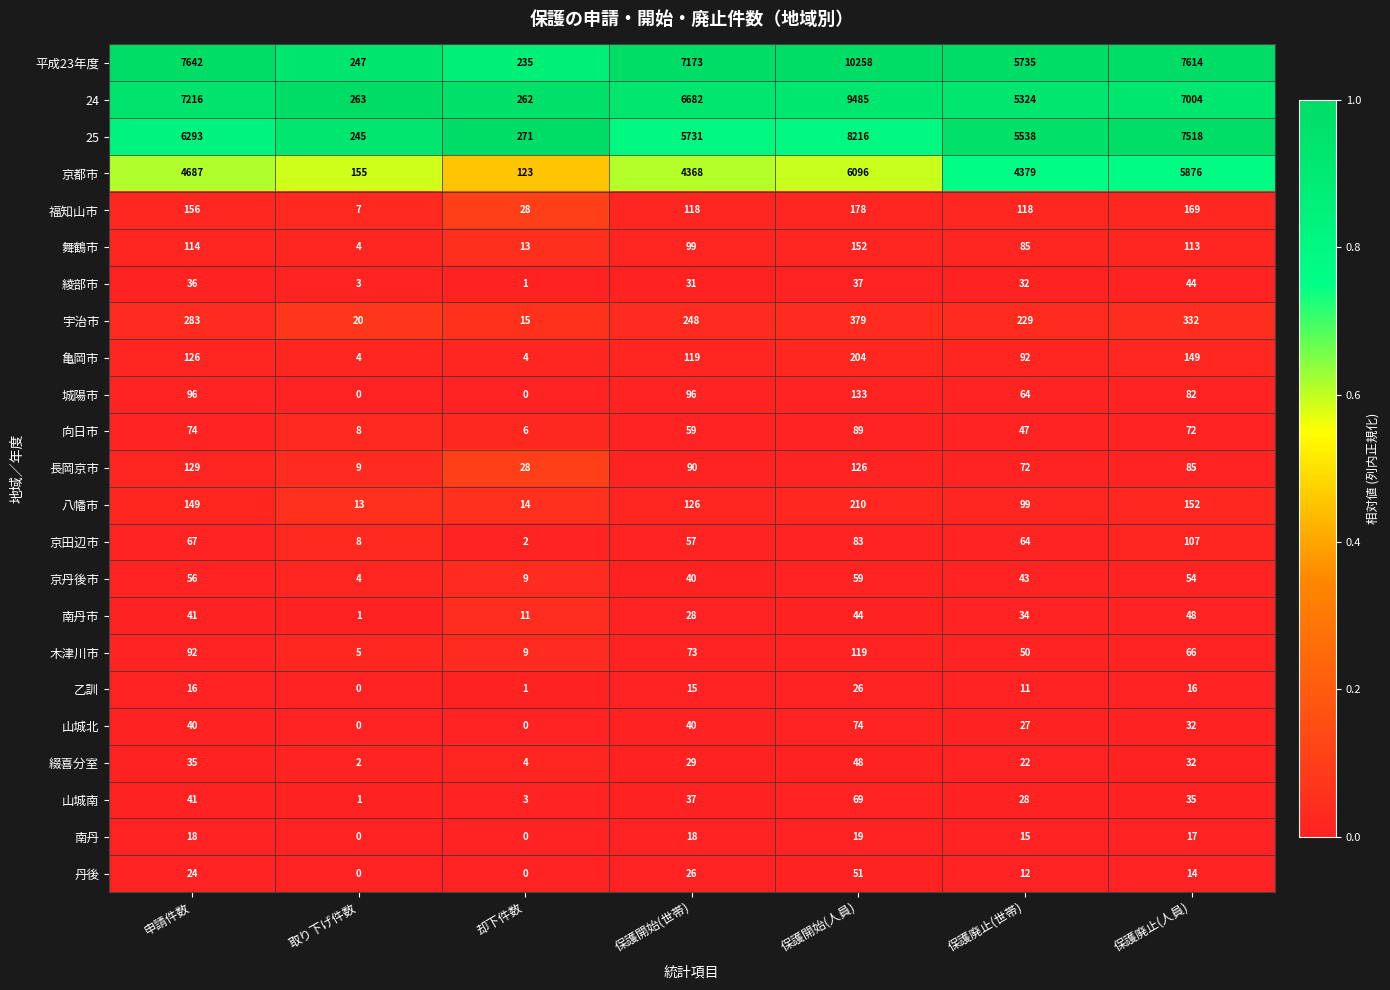

What is the highest value of the 亀岡市 series?

204